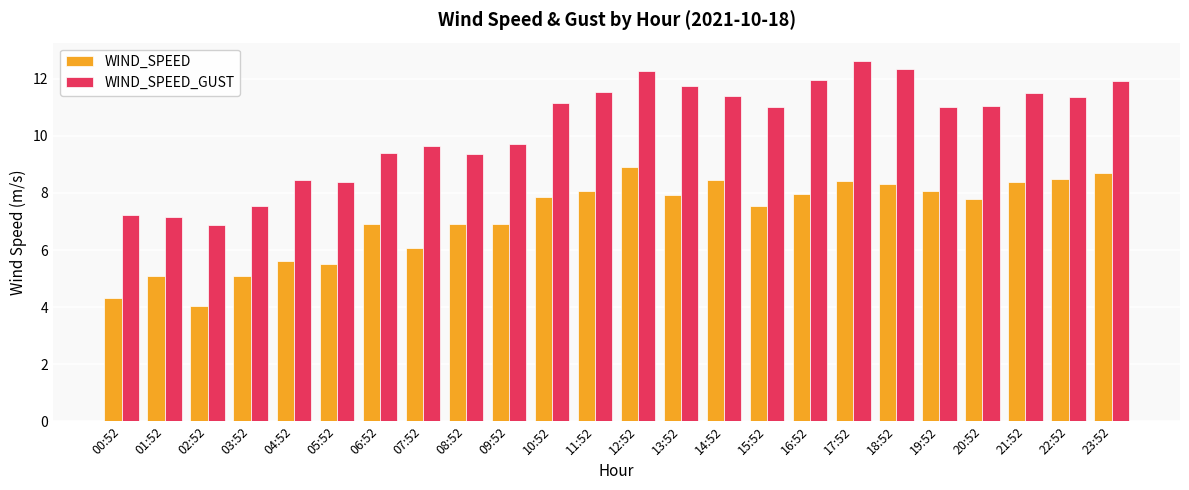

What is the difference between the maximum and second lowest values in the WIND_SPEED_GUST series?

5.5